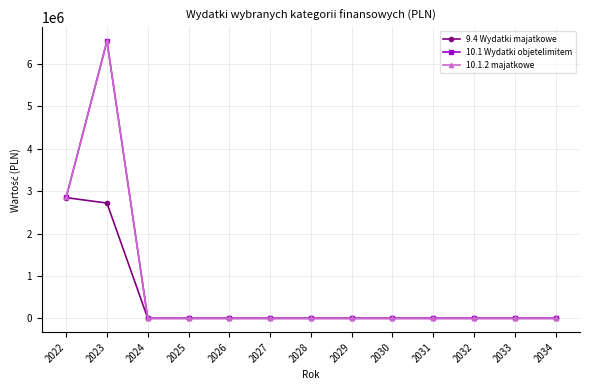

What is the difference between the second highest and minimum values in the 9.4 Wydatki majatkowe series?

2718124.2